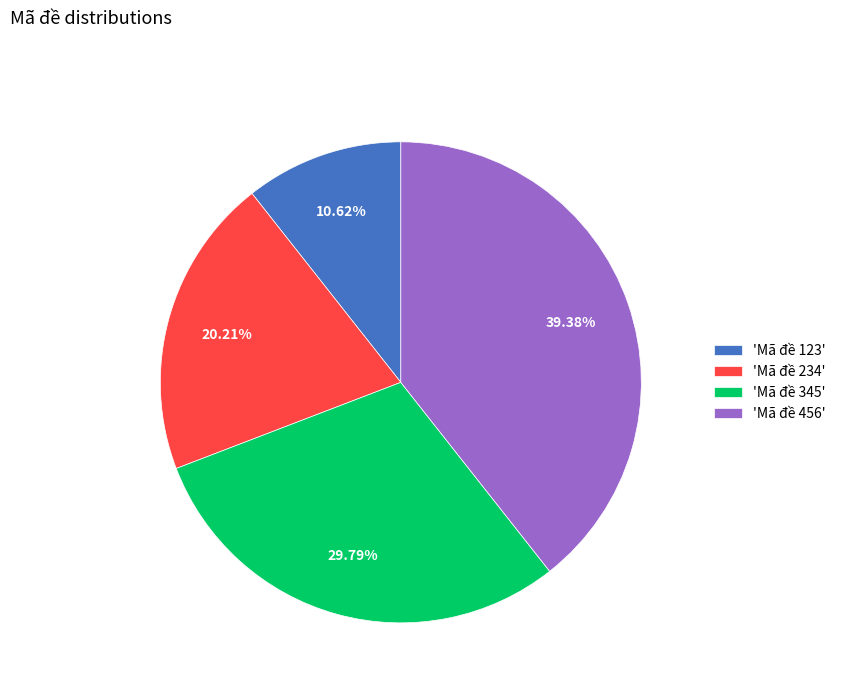

What is the ratio of the value at 'Mã đề 123' to the value at 'Mã đề 345'?

0.4